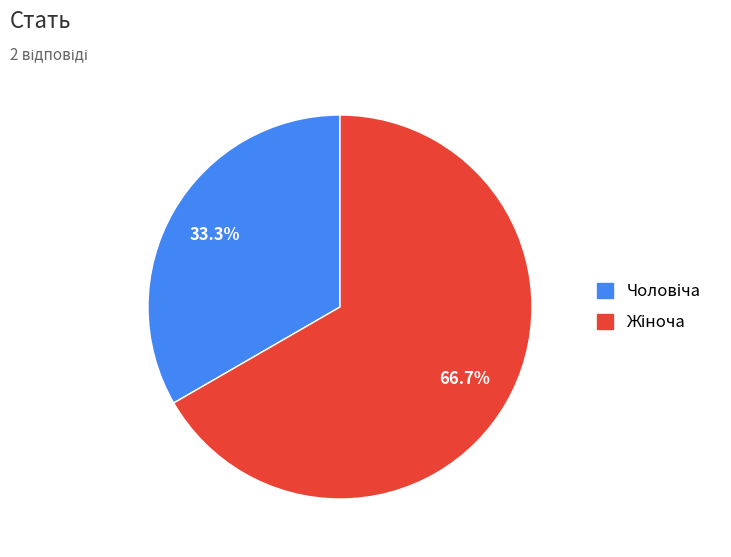

Does any single category account for the majority?

Yes